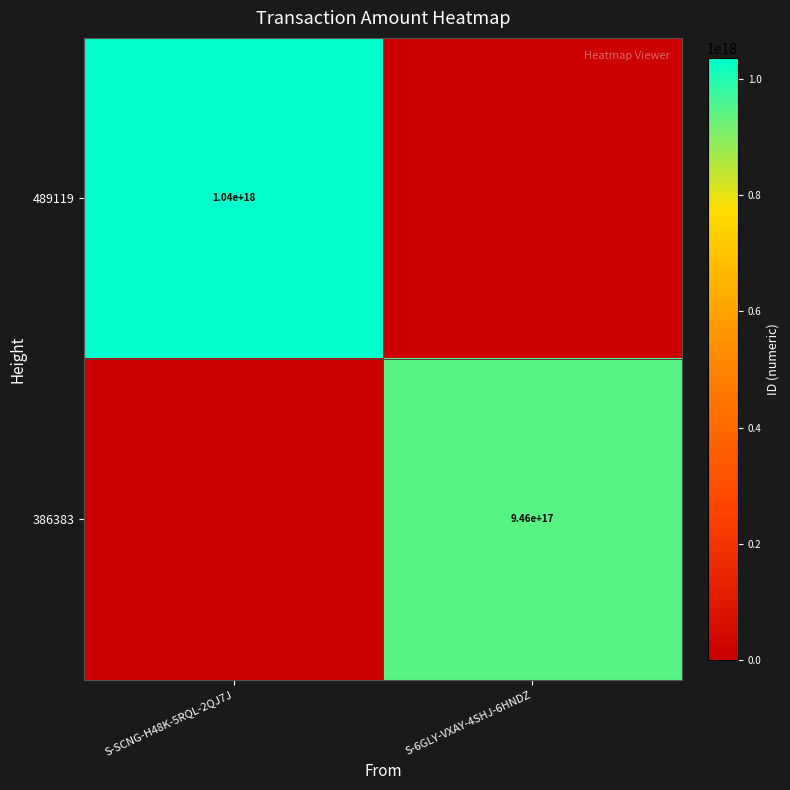

What is the total value across all series at S-6GLY-VXAY-4SHJ-6HNDZ?

945579216968223872